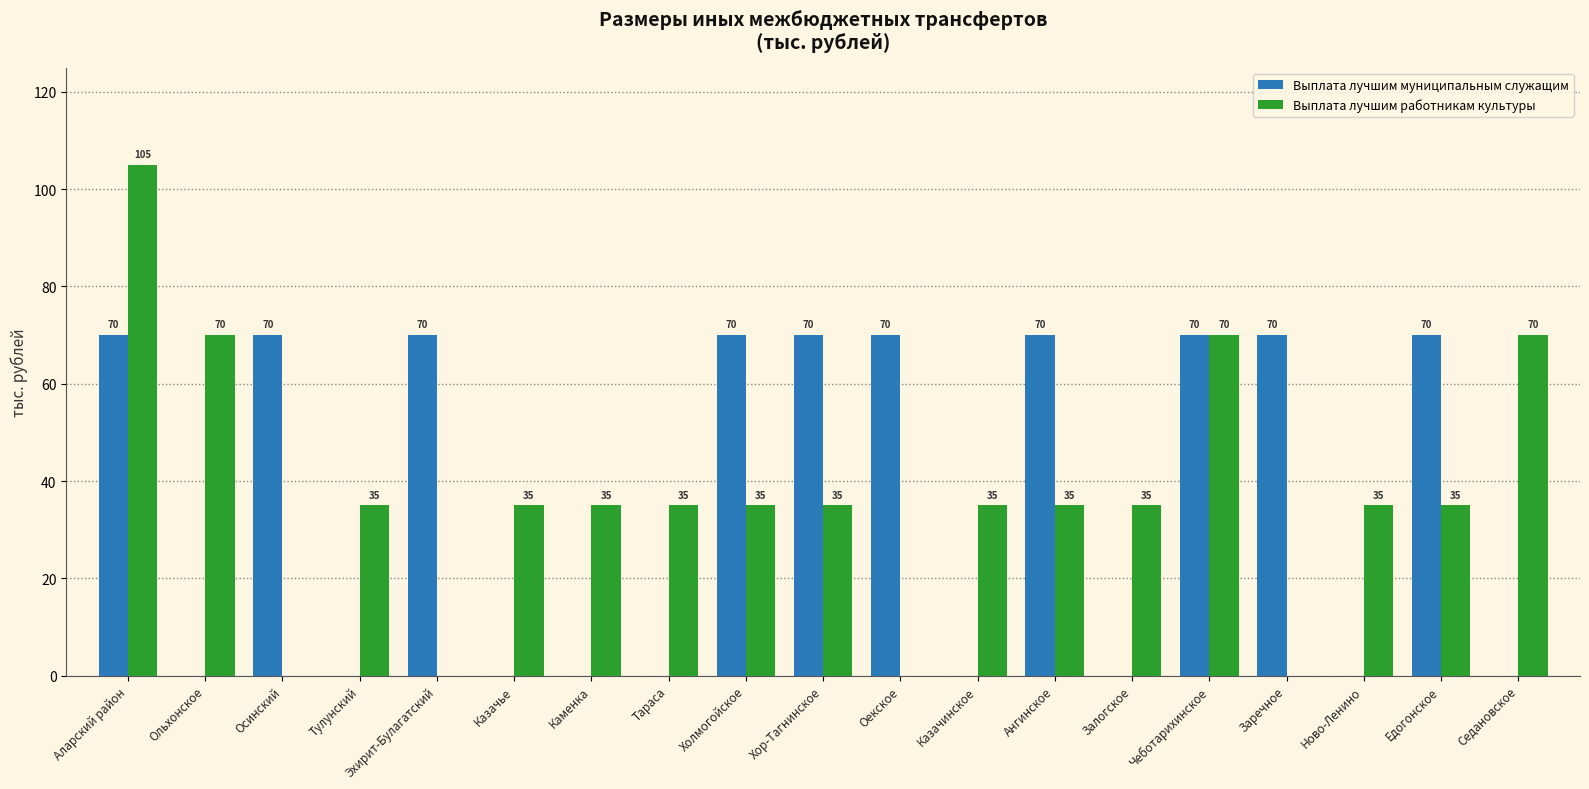

How many data points does each series have?

19